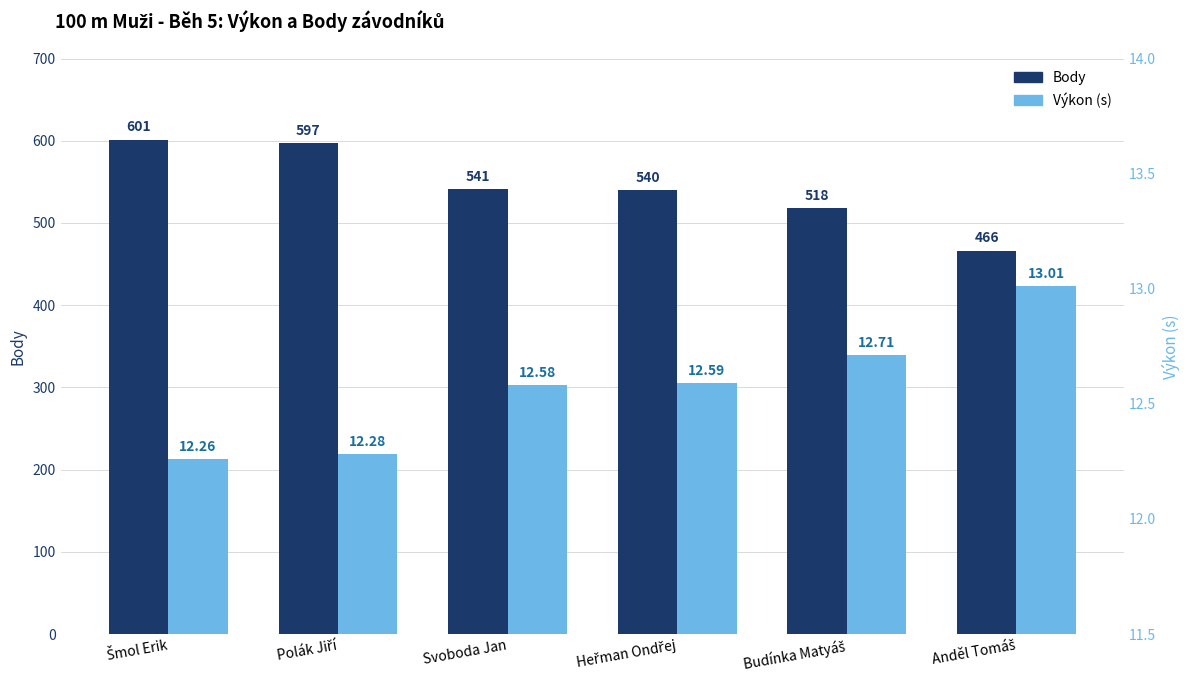

How many groups of bars are there?

6